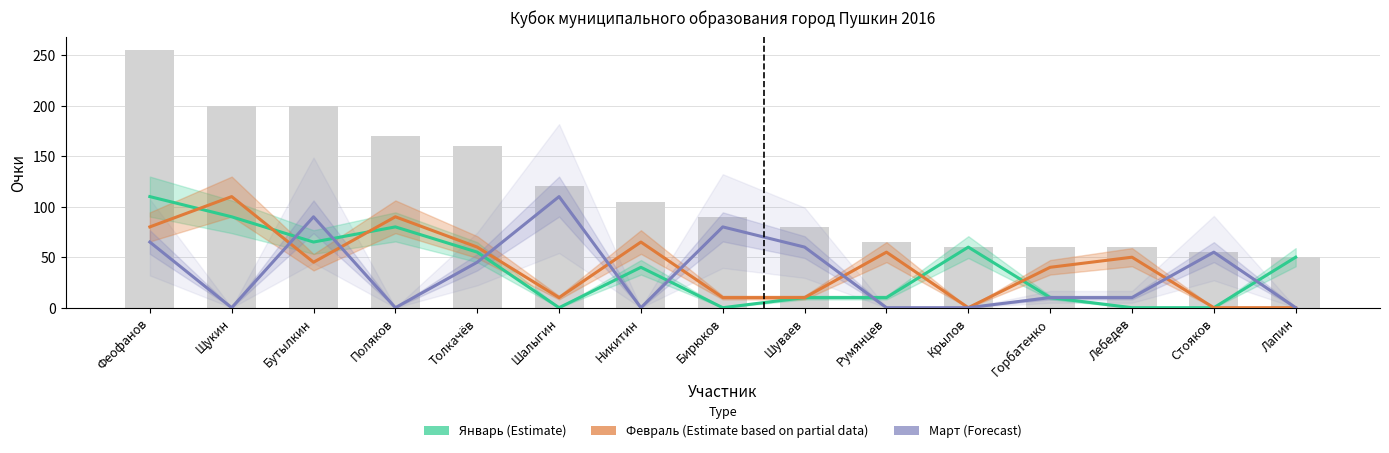

What is the label of the 12th bar from the left?

Горбатенко